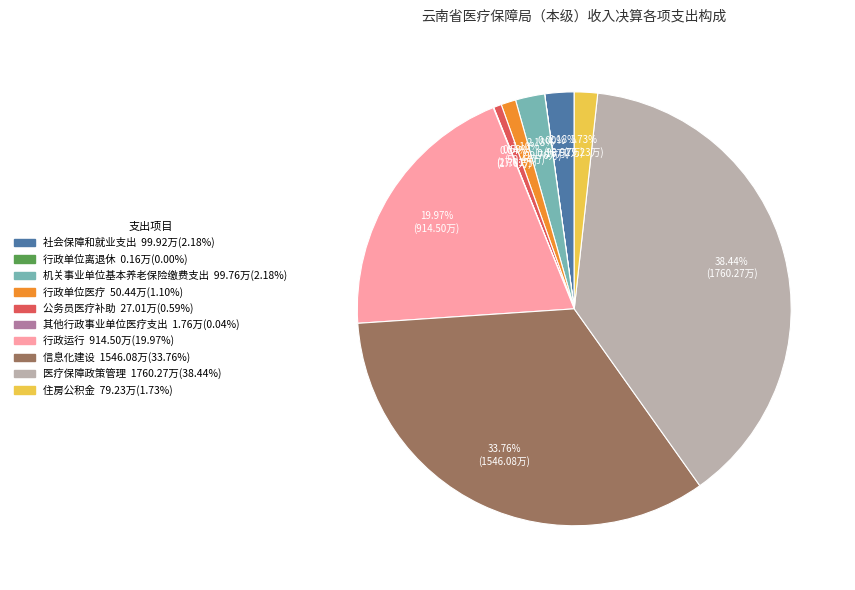

Does any single category account for the majority?

No